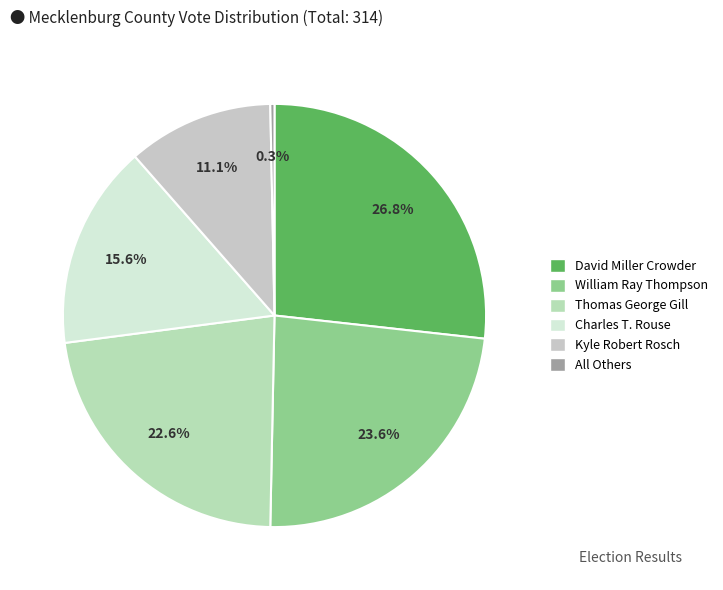

Is it true that David Miller Crowder is 13% of the pie?

False